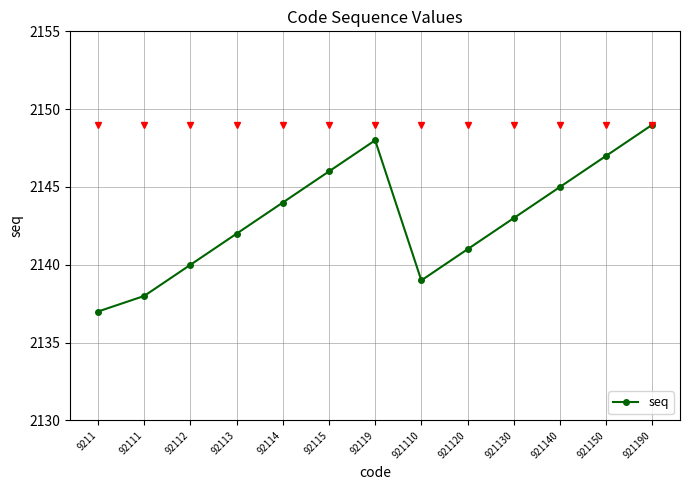

The value at 92112 is 3261. True or false?

False